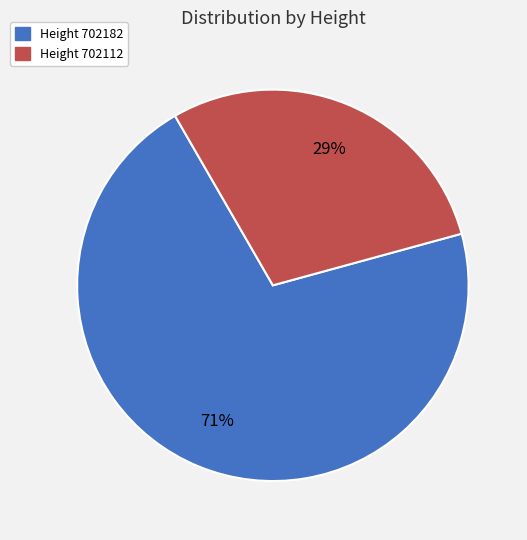

Is there any slice that represents more than half of the pie?

Yes